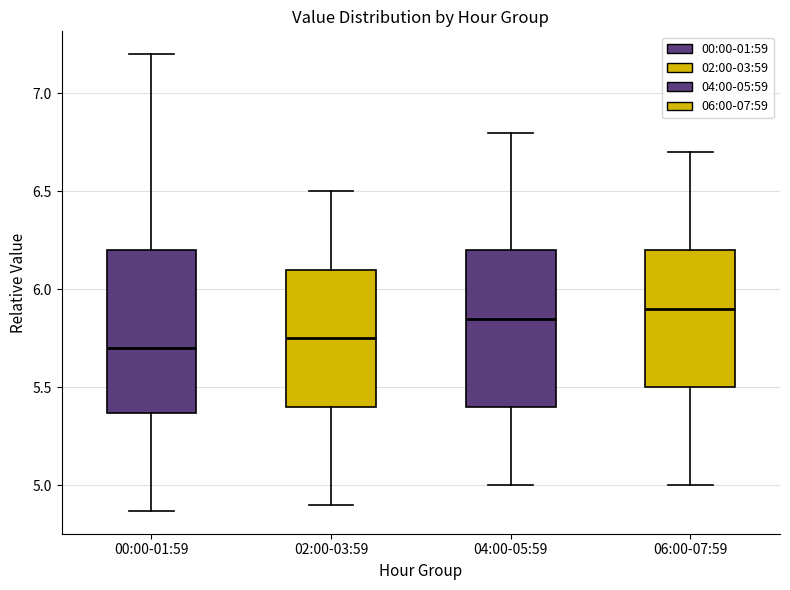

Where does the upper whisker of the box for 04:00-05:59 end on the y-axis? The values are not printed on the chart, so give them approximately, as read against the axis.

6.80